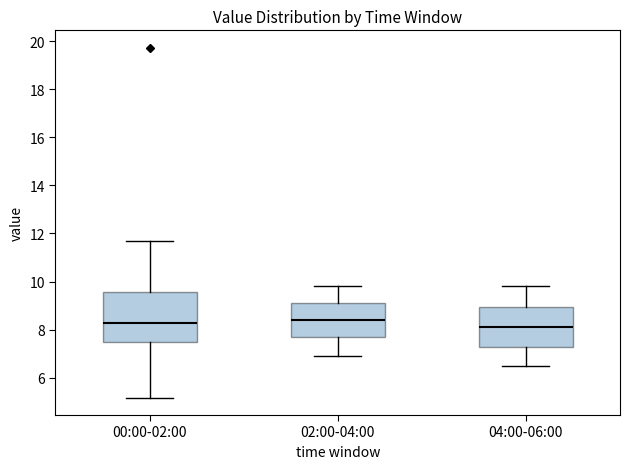

Where is the upper edge of the box for 04:00-06:00 on the y-axis? The values are not printed on the chart, so give them approximately, as read against the axis.

9.0